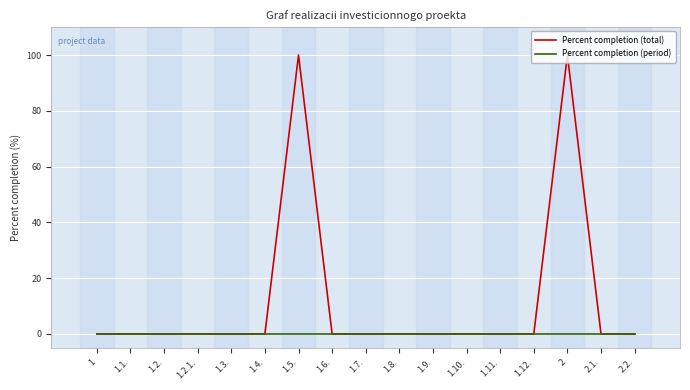

How many lines are shown in the chart?

2